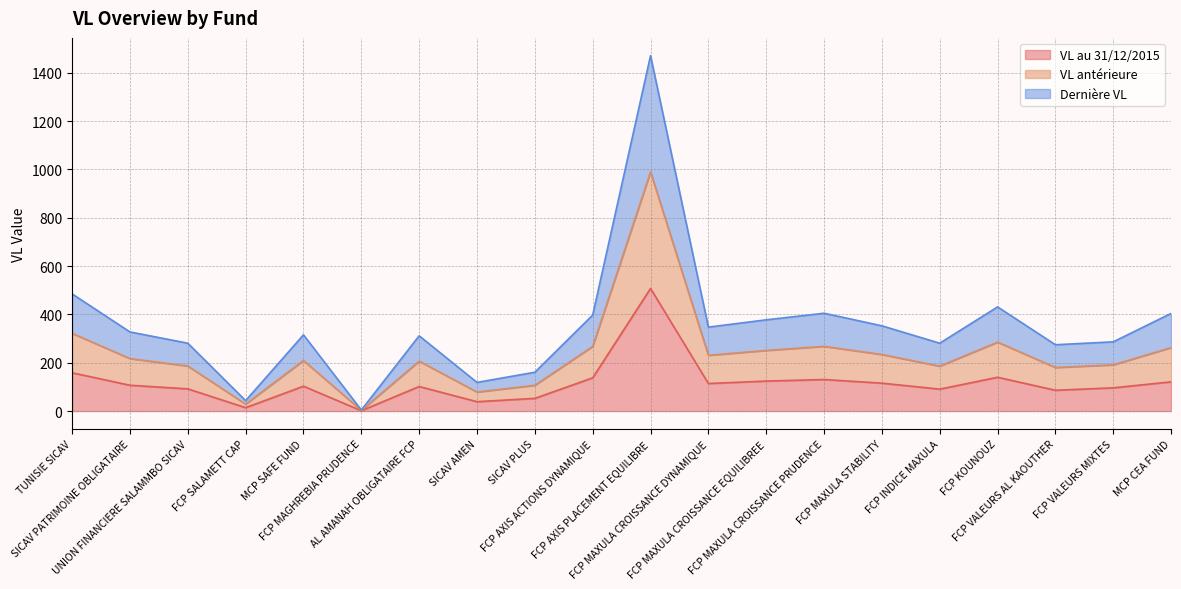

Which series has the largest total across all categories?

VL antérieure